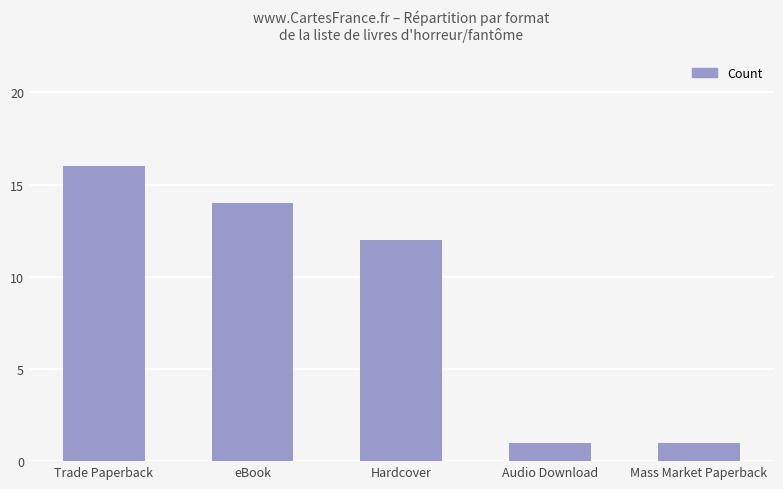

What is the change in value from Hardcover to Mass Market Paperback?

-11